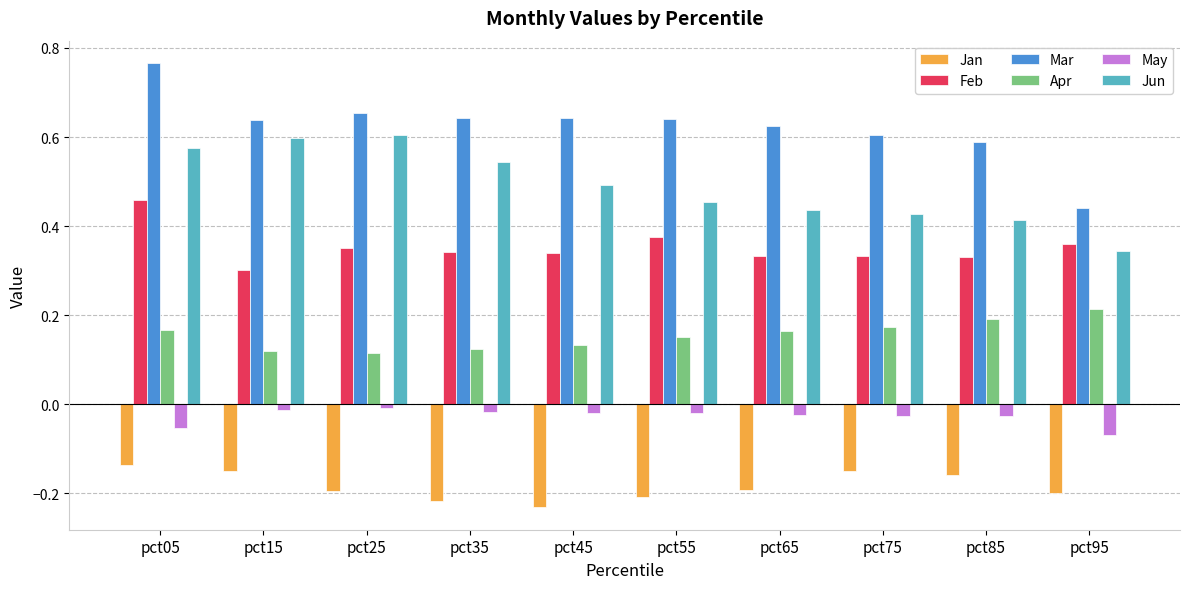

Is it true that Mar equals 0.6 at pct35?

True